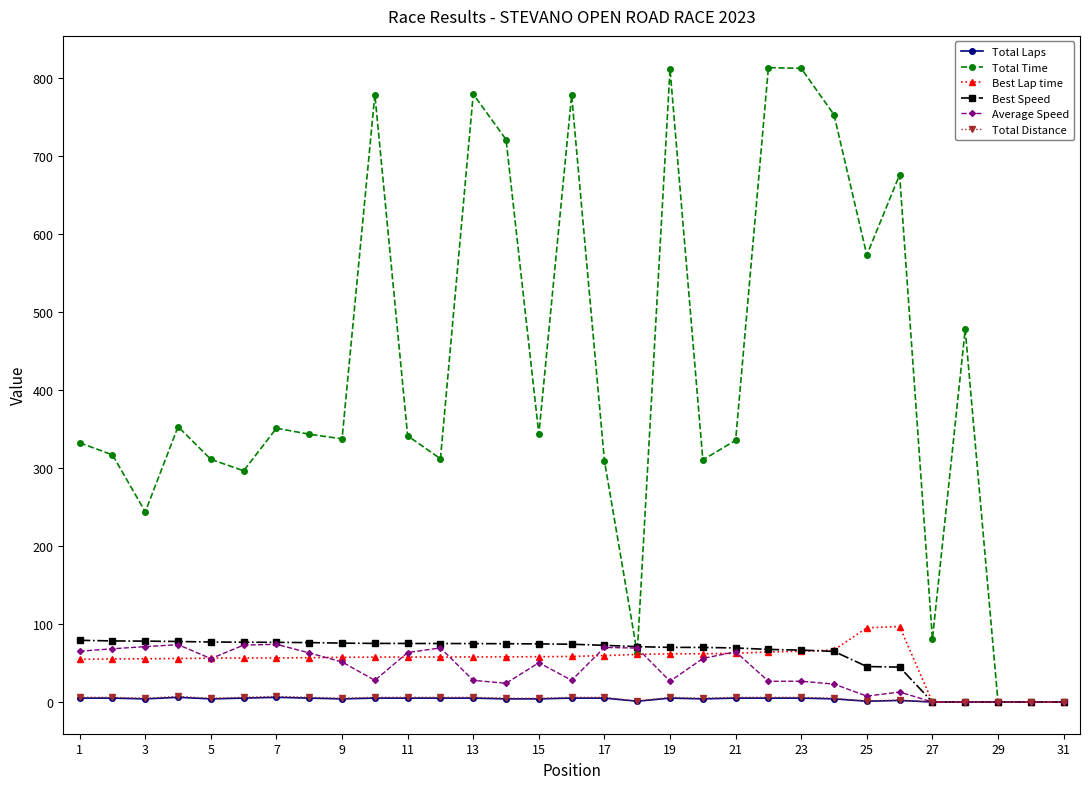

Which series has the widest spread of values?

Total Time